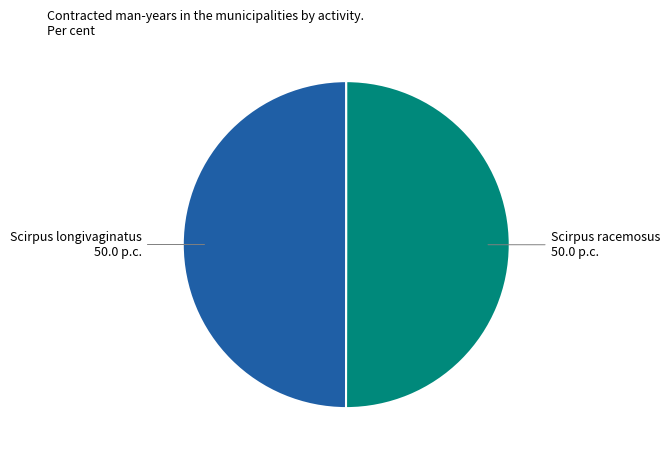

Approximately how many times larger is the value at Scirpus racemosus compared to Scirpus longivaginatus?

1.0